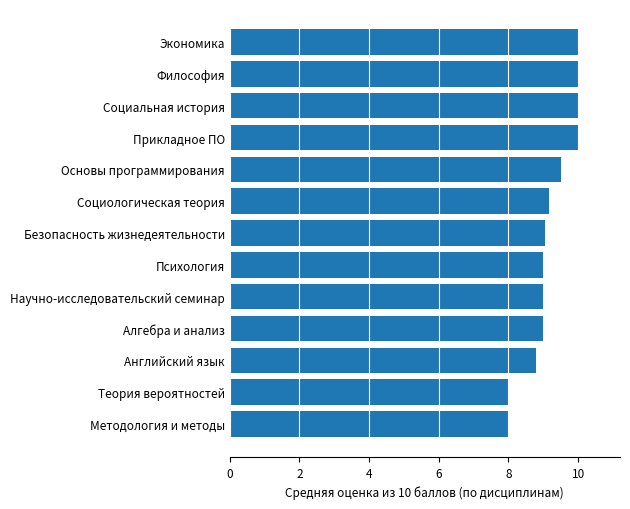

Reading bottom to top, transcribe all the data shown in this chart.

Методология и методы=8.0	Теория вероятностей=8.0	Английский язык=8.8	Алгебра и анализ=9.0	Научно-исследовательский семинар=9.0	Психология=9.0	Безопасность жизнедеятельности=9.1	Социологическая теория=9.2	Основы программирования=9.5	Прикладное ПО=10.0	Социальная история=10.0	Философия=10.0	Экономика=10.0